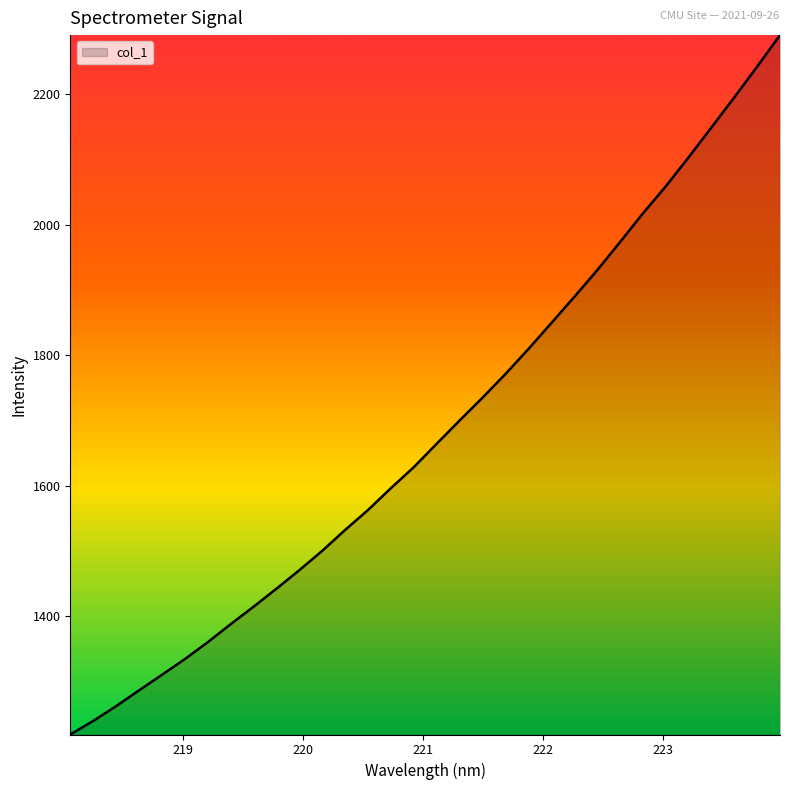

What is the difference between the maximum and minimum values?

1071.5